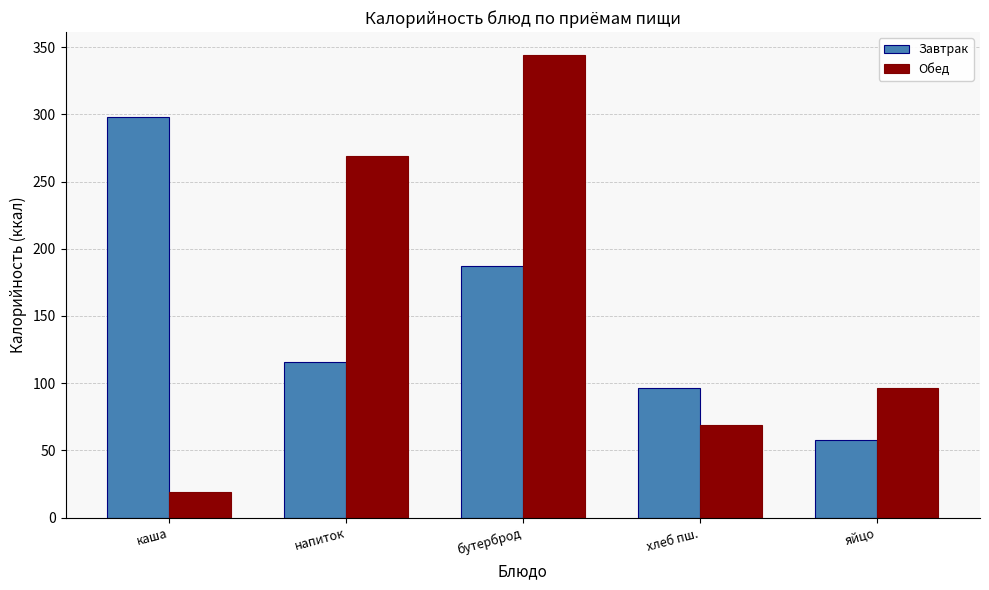

Is the value of Обед at хлеб пш. greater than the value of Завтрак at напиток?

No